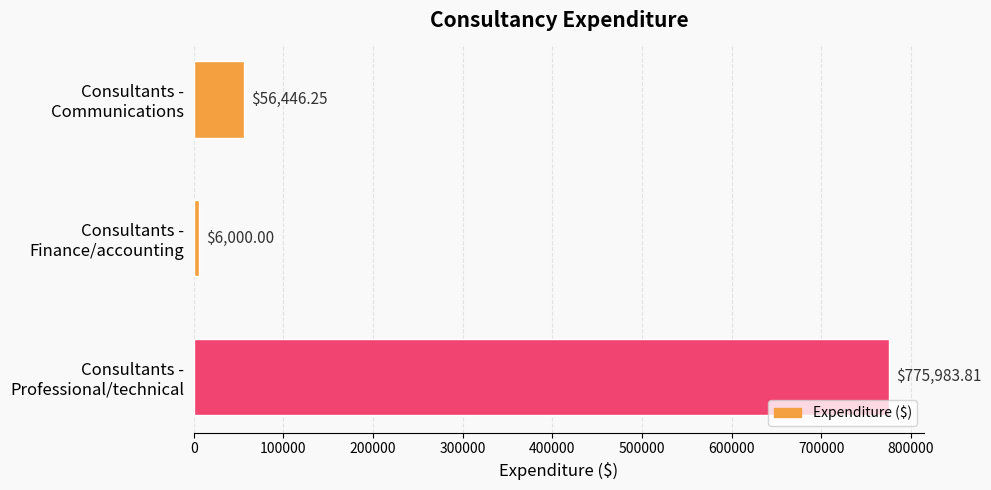

What is the average value?

279476.7